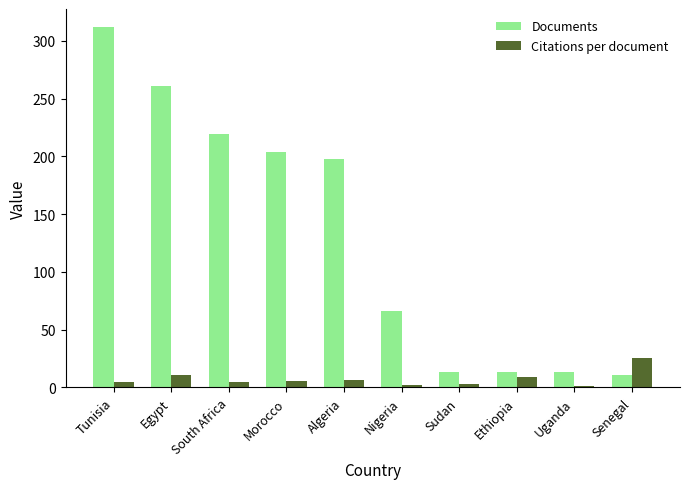

Count the number of data series in this chart.

2